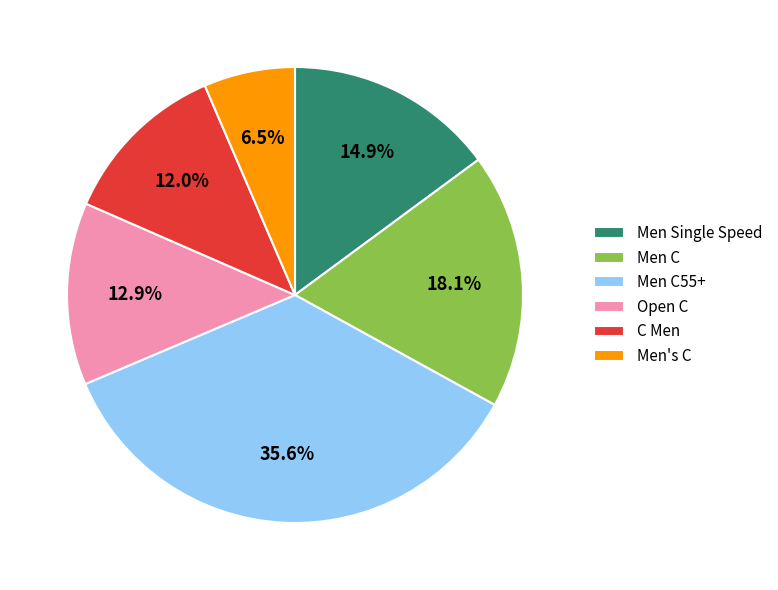

Count the number of slices in the pie.

6